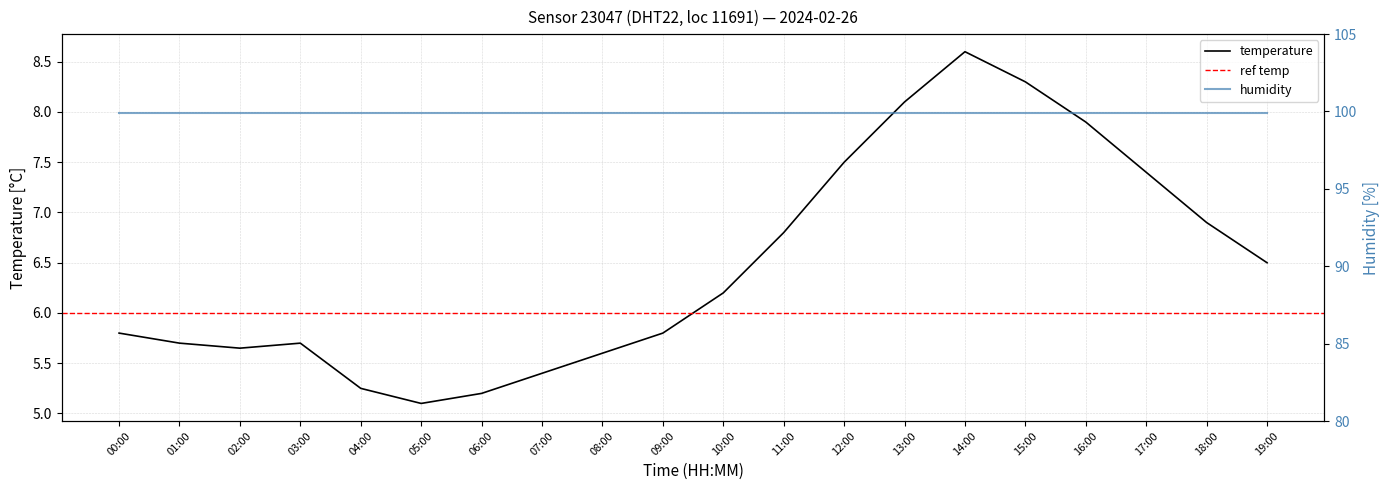

Between 10:00 and 16:00, which is larger?

16:00